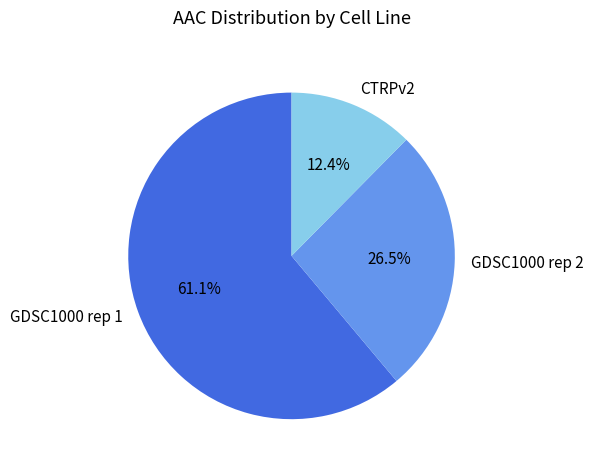

What percentage is NOT represented by CTRPv2?

87.6%